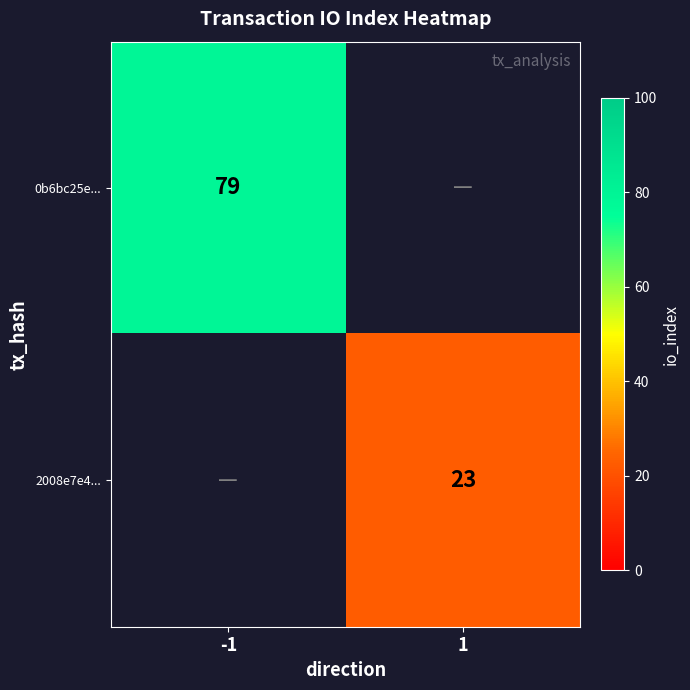

The value of 2008e7e4... at 1 is 6. True or false?

False